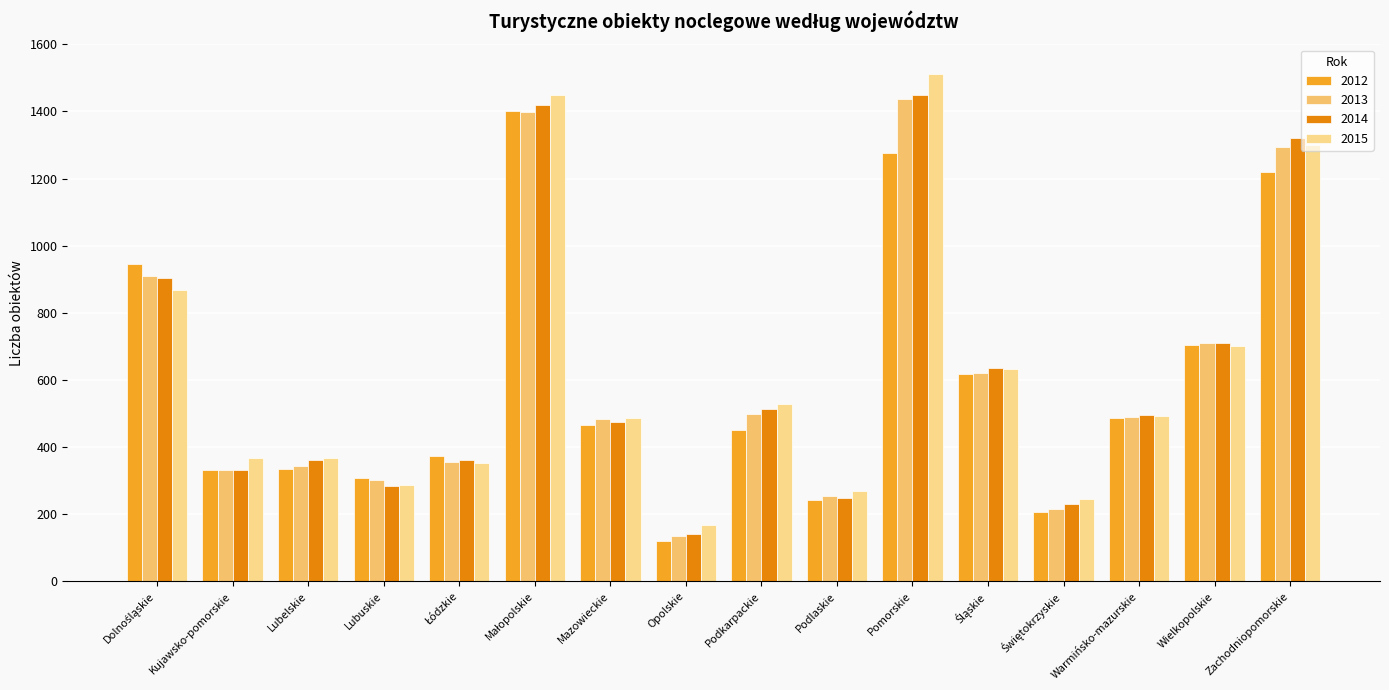

Does the chart contain stacked bars?

No